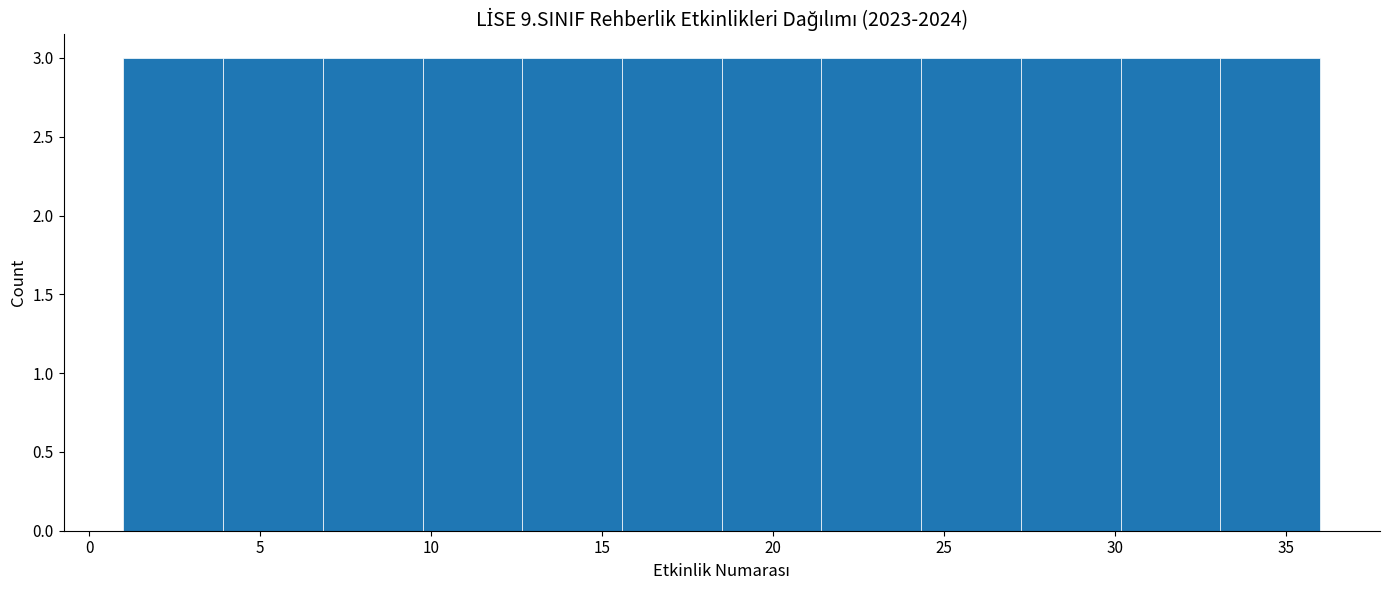

Reading left to right, transcribe this chart: for each bar, give the range it covers on the x-axis and its height. Neither the bar edges nor the heights are printed on the chart, so give them approximately, as read against the axes.

1.0 to 4.0: 3
4.0 to 7.0: 3
7.0 to 10.0: 3
10.0 to 12.5: 3
12.5 to 15.5: 3
15.5 to 18.5: 3
18.5 to 21.5: 3
21.5 to 24.5: 3
24.5 to 27.5: 3
27.5 to 30.0: 3
30.0 to 33.0: 3
33.0 to 36.0: 3